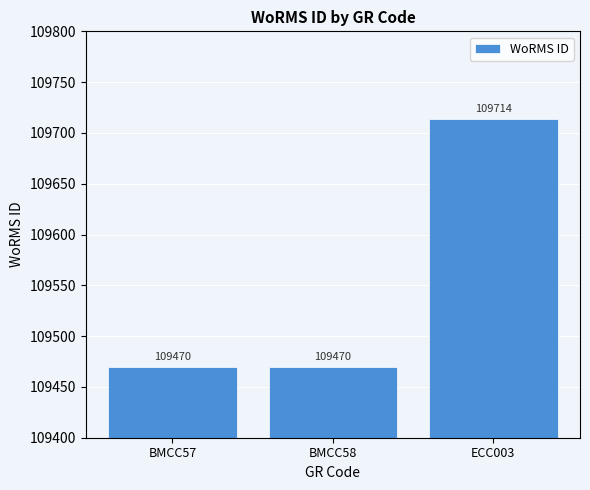

How many values are between 109470 and 109714?

3